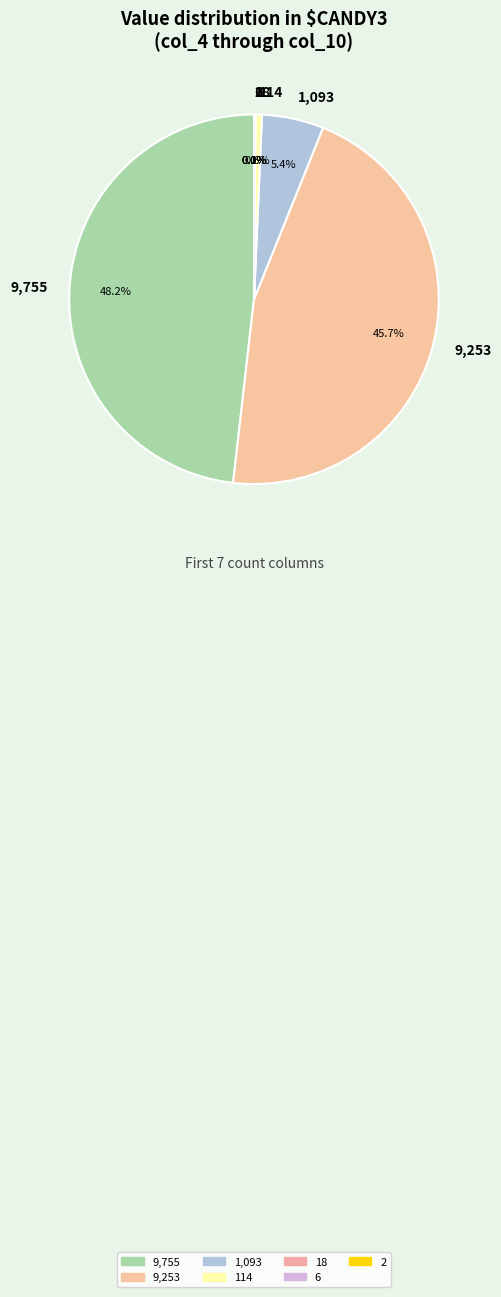

Is there a majority slice in this chart?

No